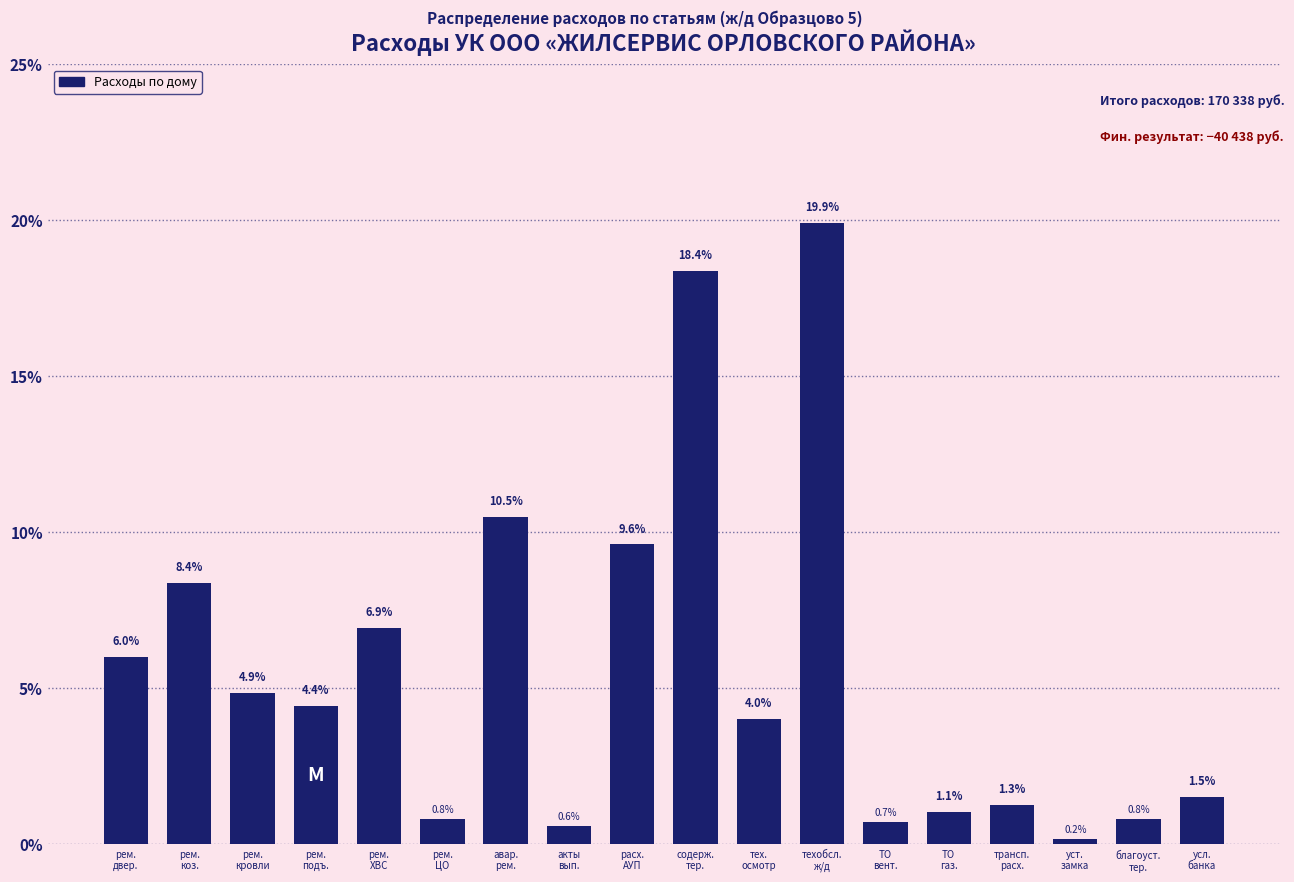

Reading left to right, list all the values displayed in this chart.

6.0	8.4	4.9	4.4	6.9	0.8	10.5	0.6	9.6	18.4	4.0	19.9	0.7	1.1	1.3	0.2	0.8	1.5